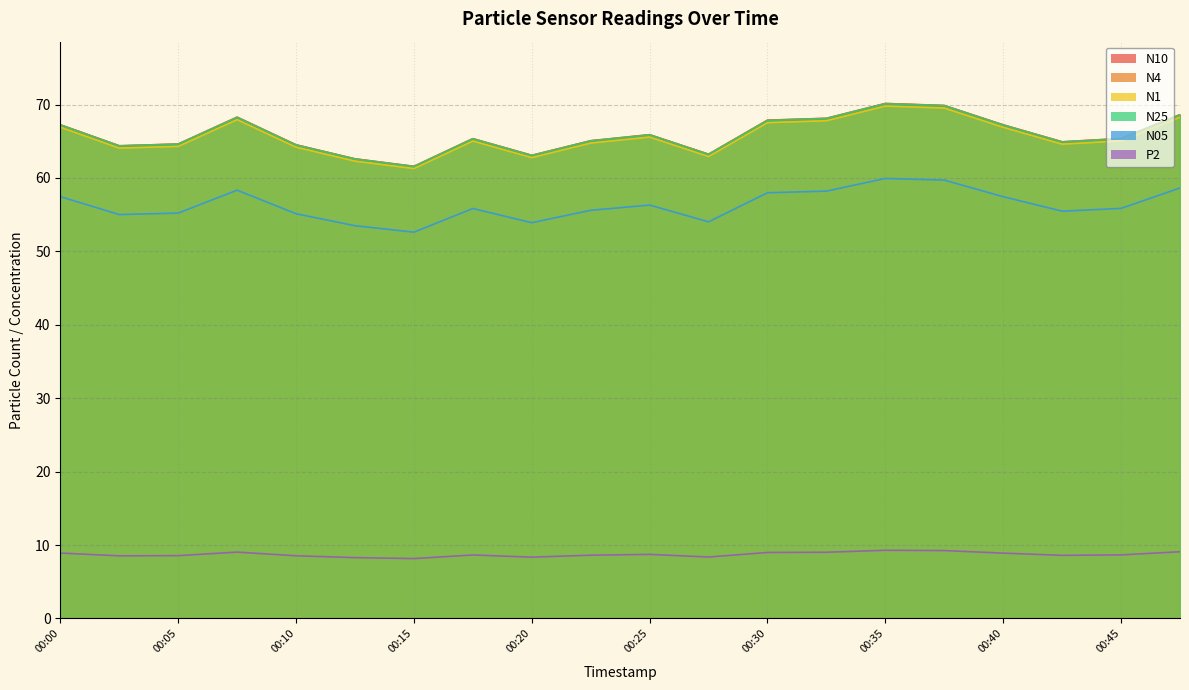

What is the difference between the second highest and minimum values in the P2 series?

1.1